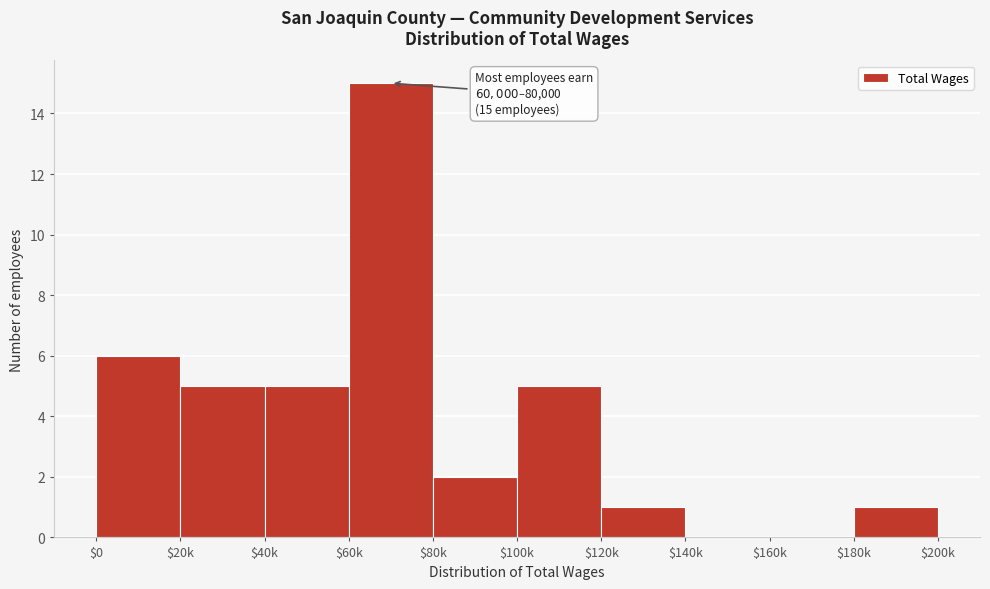

What is the sum of all values?

40